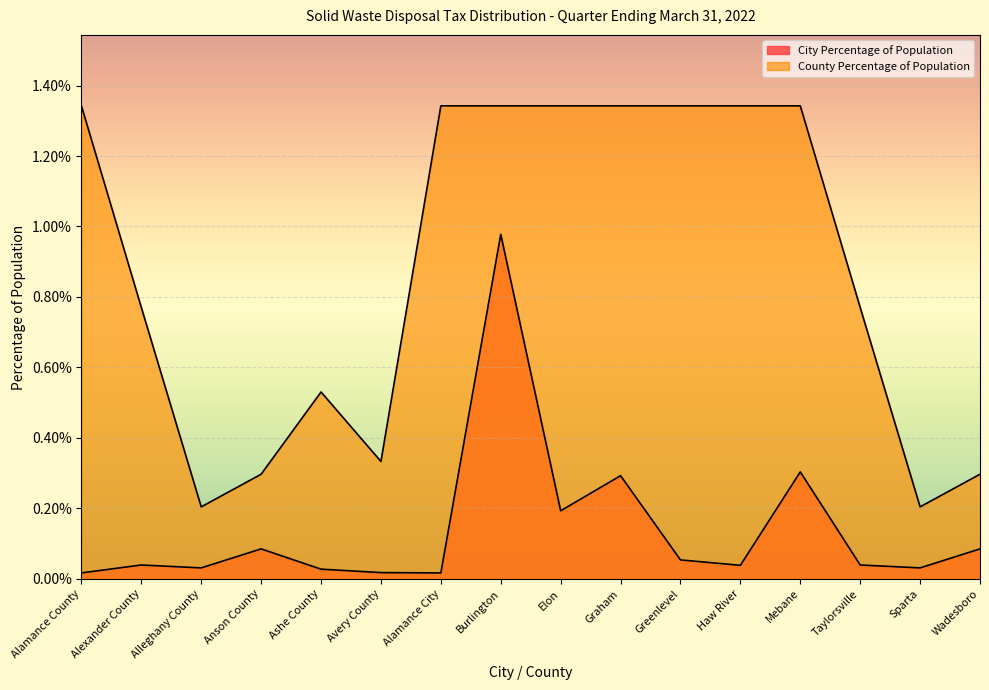

At which category does City Percentage of Population reach its first local valley?

Alleghany County